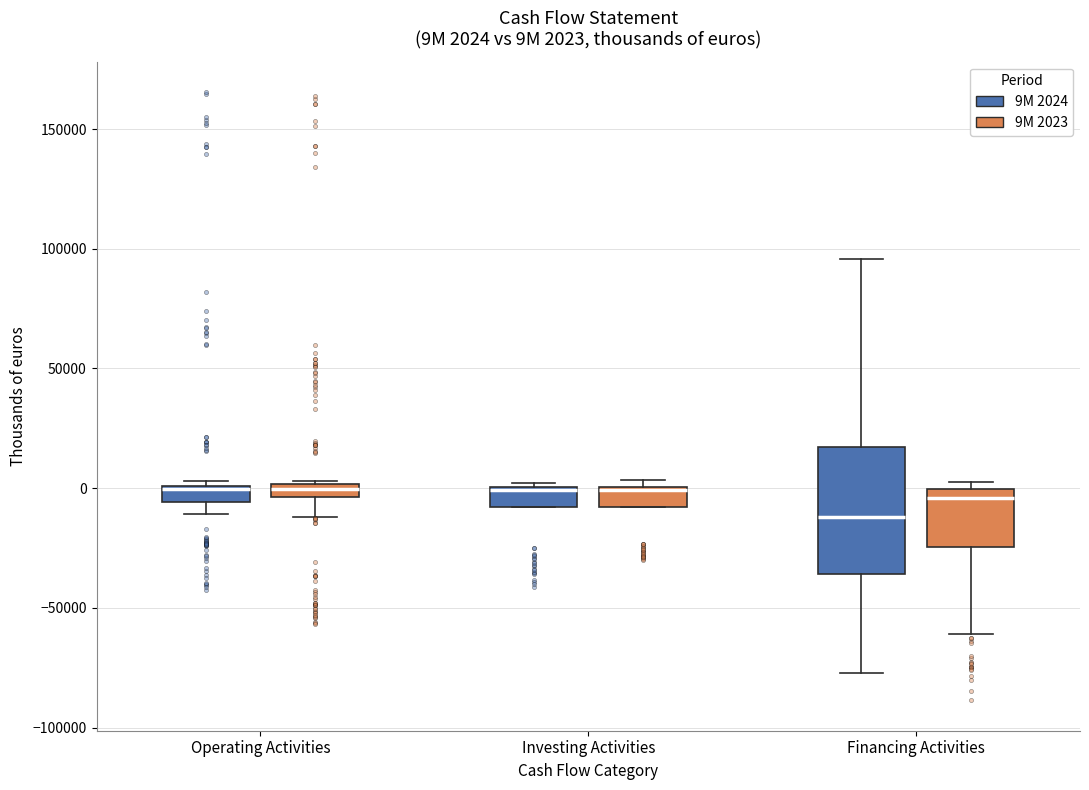

Comparing the boxes themselves (not the whiskers), which one is the tallest?

Financing Activities (9M 2024)